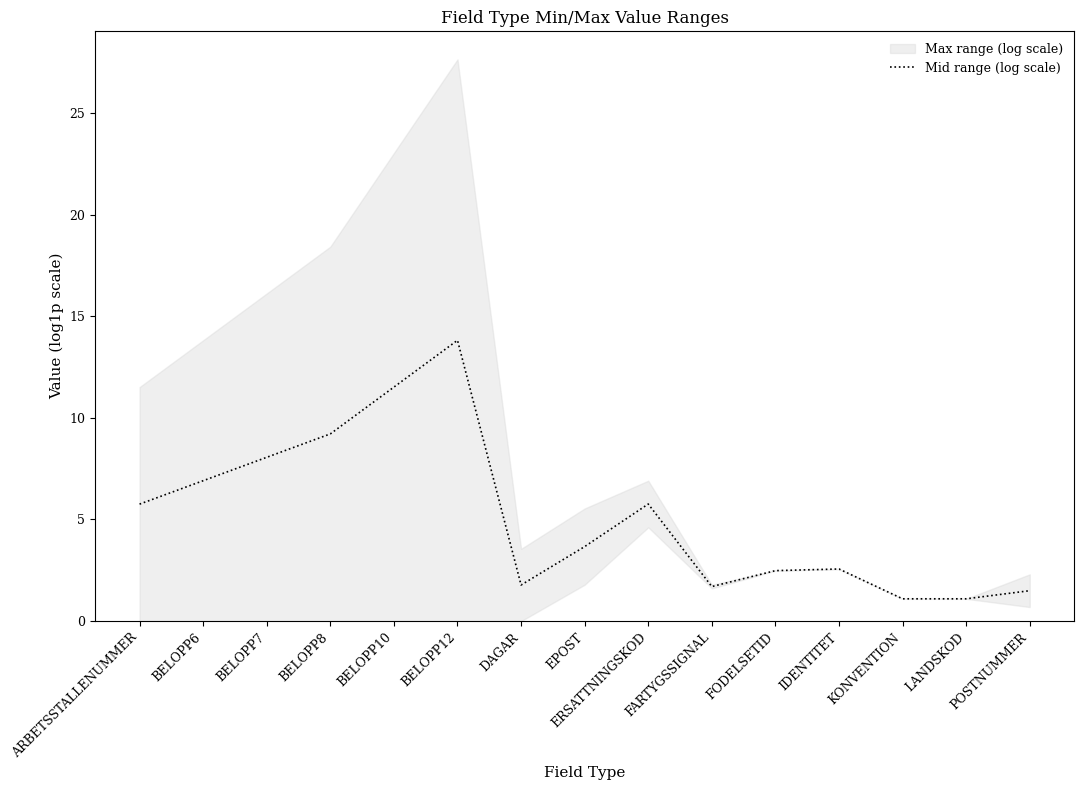

At which label does Mid range (log scale) reach its peak?

BELOPP12